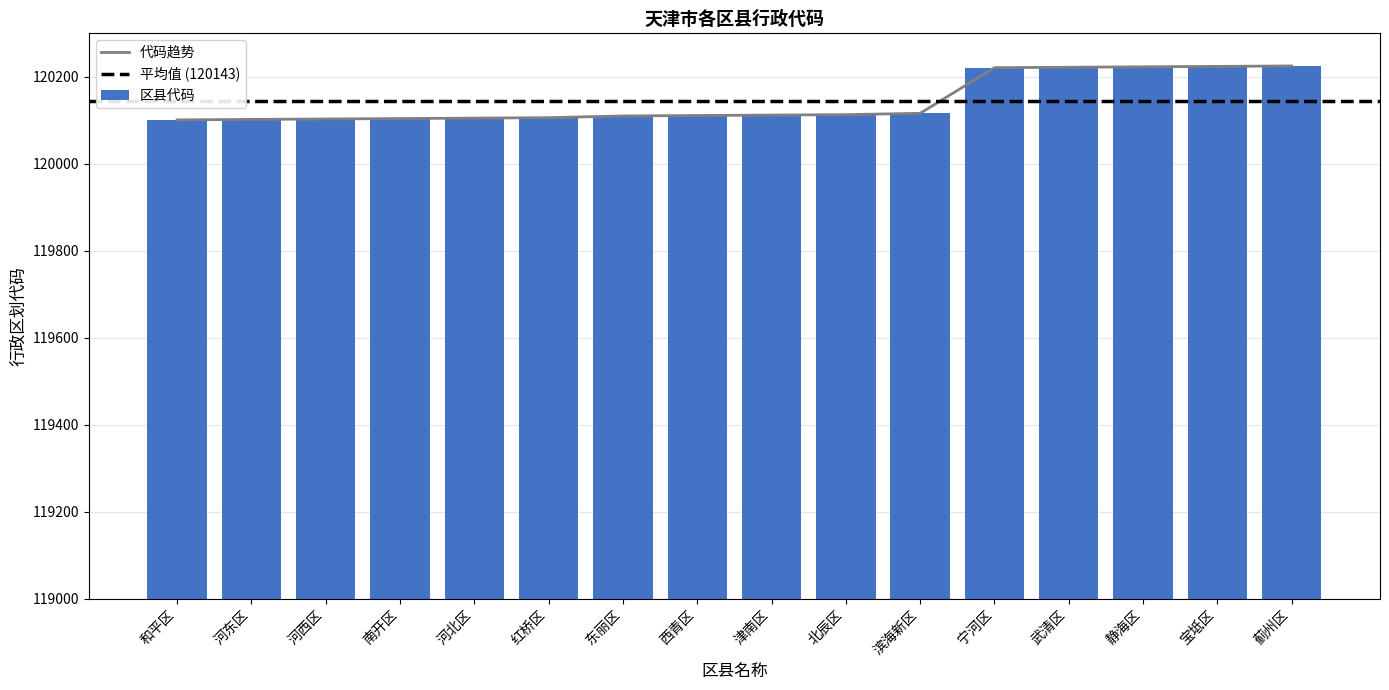

What is the greatest value displayed?

120225